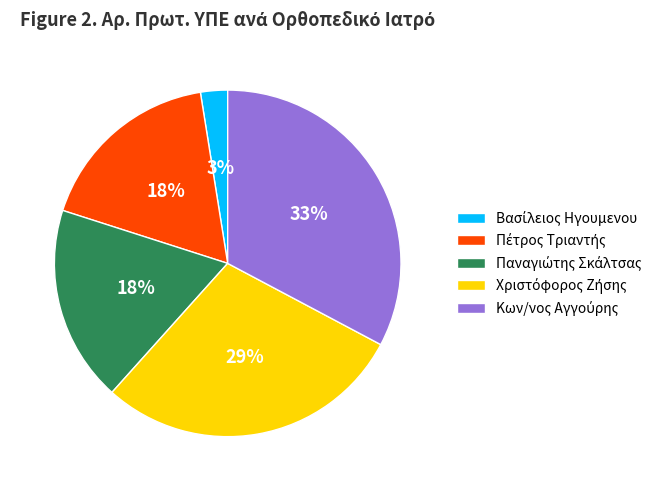

To the nearest percent, what is the difference between the largest and smallest slice percentages?

30%